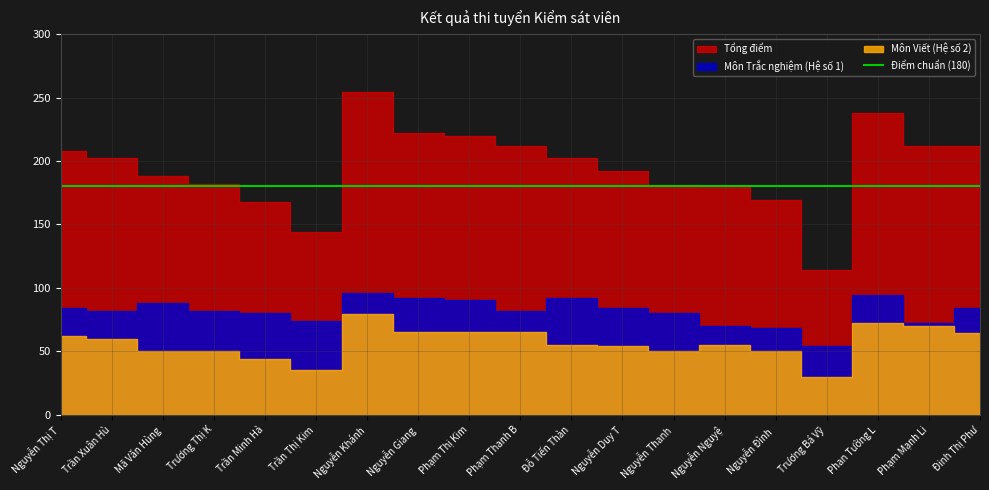

At how many categories does at least one series exceed 75?

19